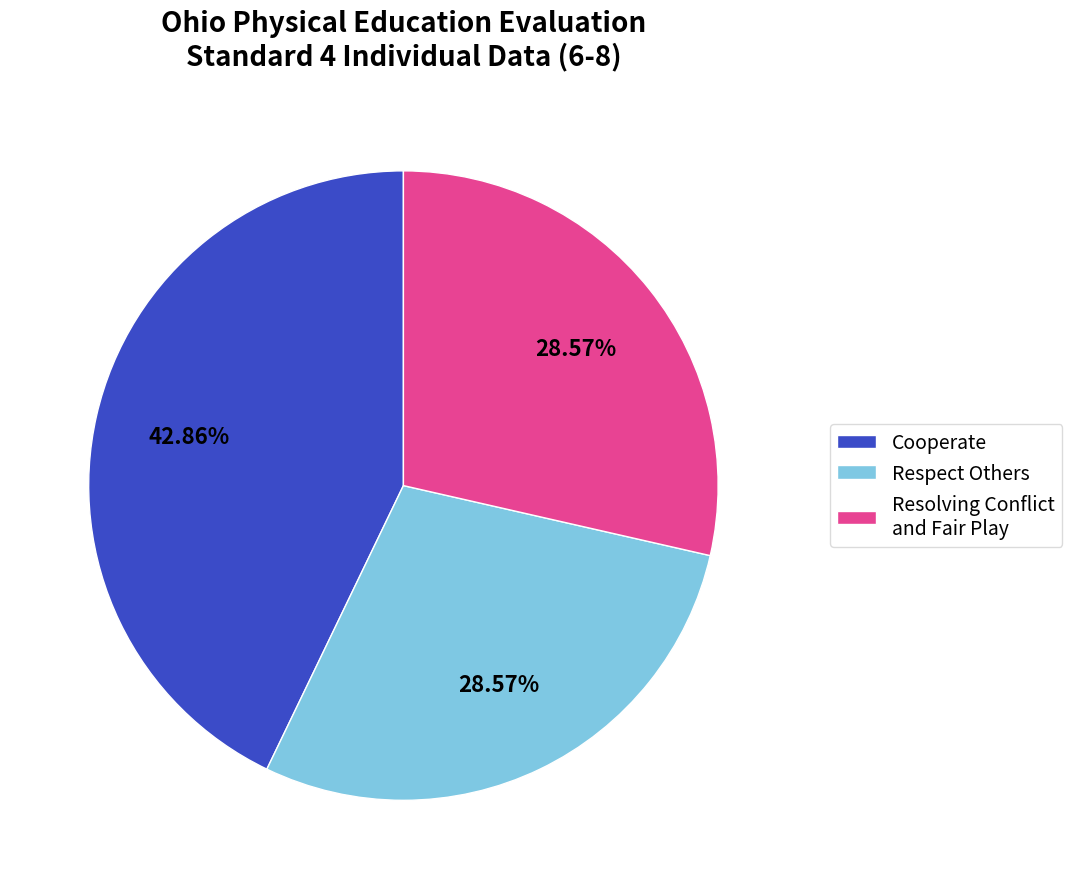

To the nearest percent, what is the average slice percentage?

33%